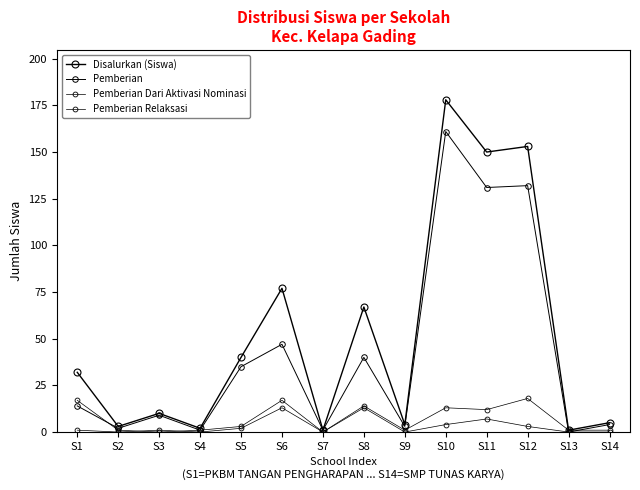

List the series in order of their peak value, lowest first.

Pemberian Dari Aktivasi Nominasi, Pemberian Relaksasi, Pemberian, Disalurkan (Siswa)